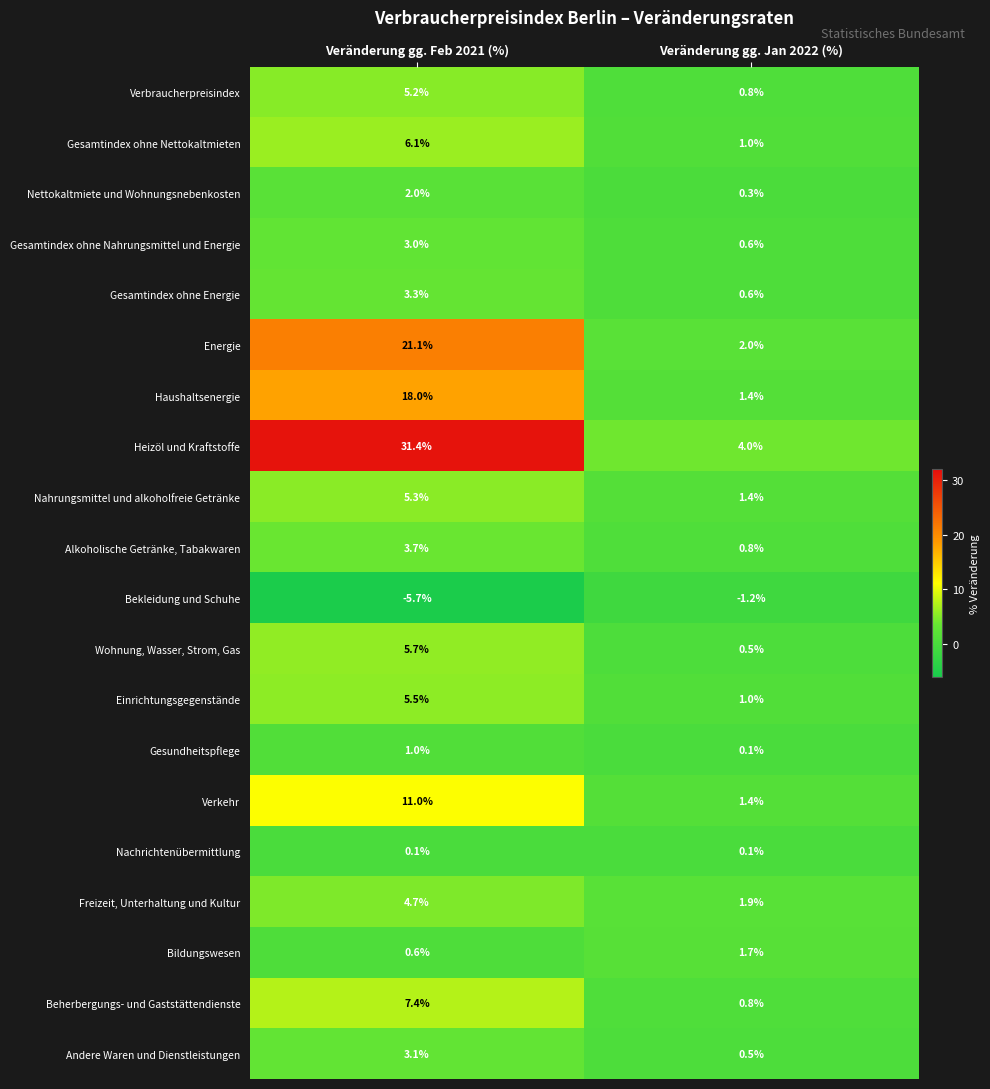

The value of Beherbergungs- und Gaststättendienste at Veränderung gg. Jan 2022 (%) is 0.8. True or false?

True